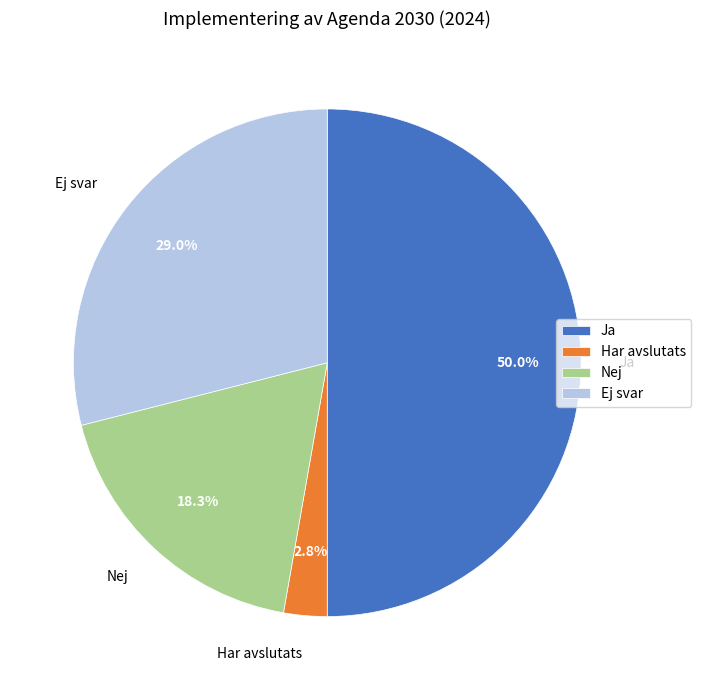

How much of the chart is everything except Nej?

81.7%